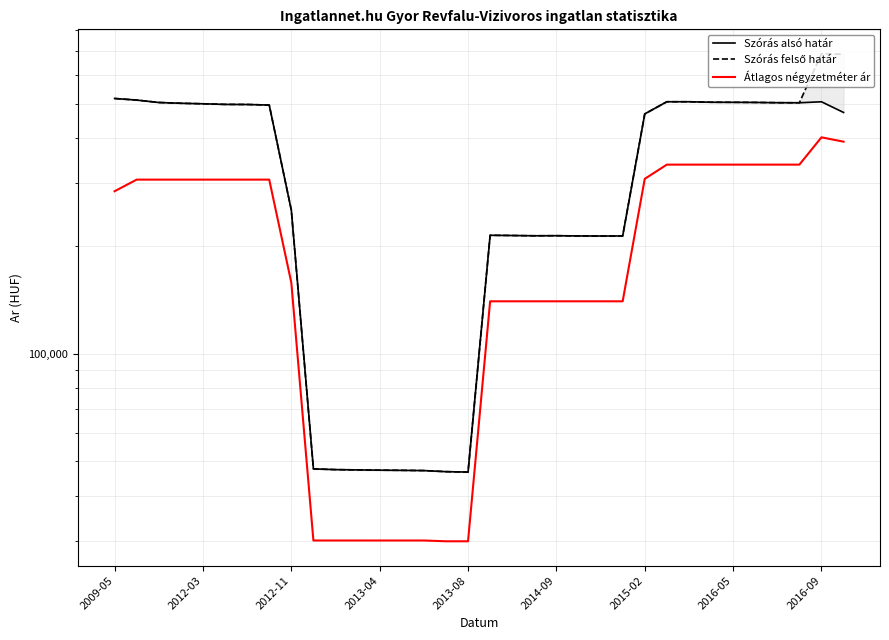

Is this an area chart (filled region under the line)?

No